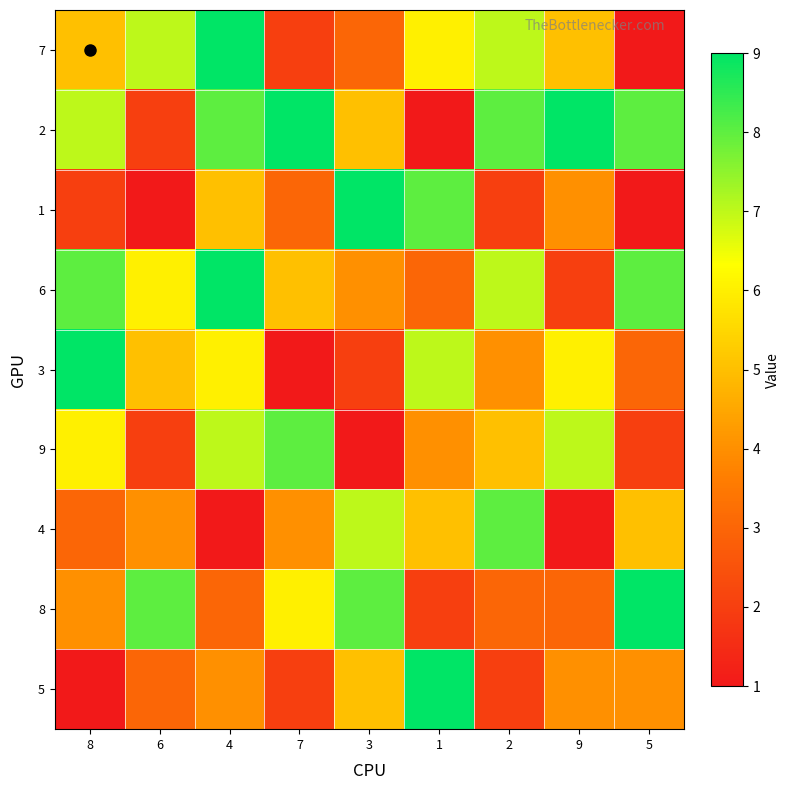

How many series are shown in this chart?

9